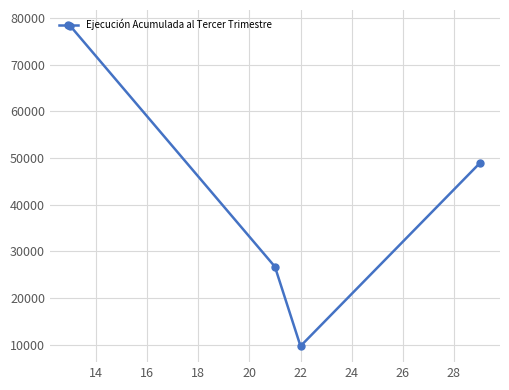

What is the greatest value displayed?

78293